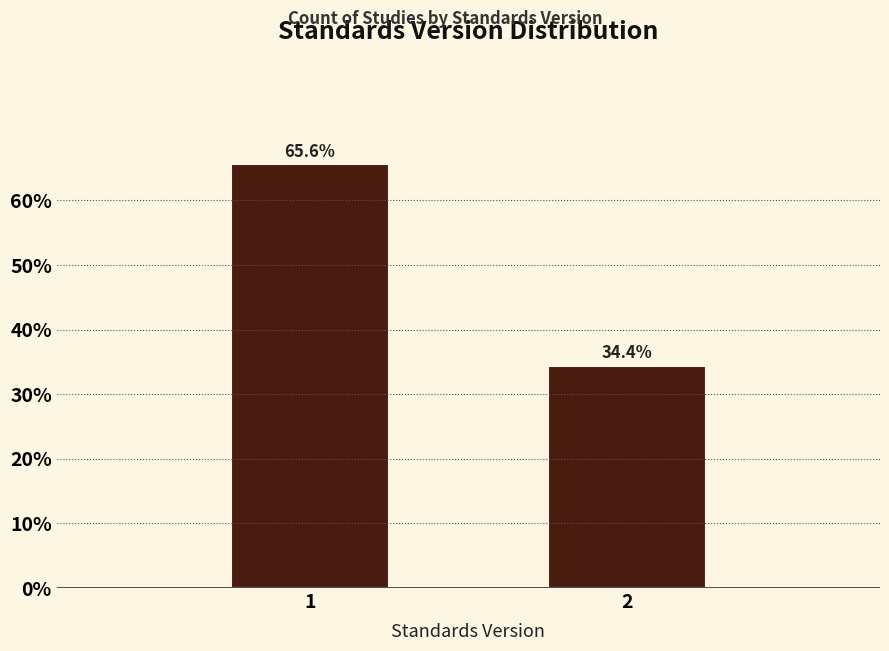

Reading left to right, list all the values displayed in this chart.

1=65.6	2=34.4